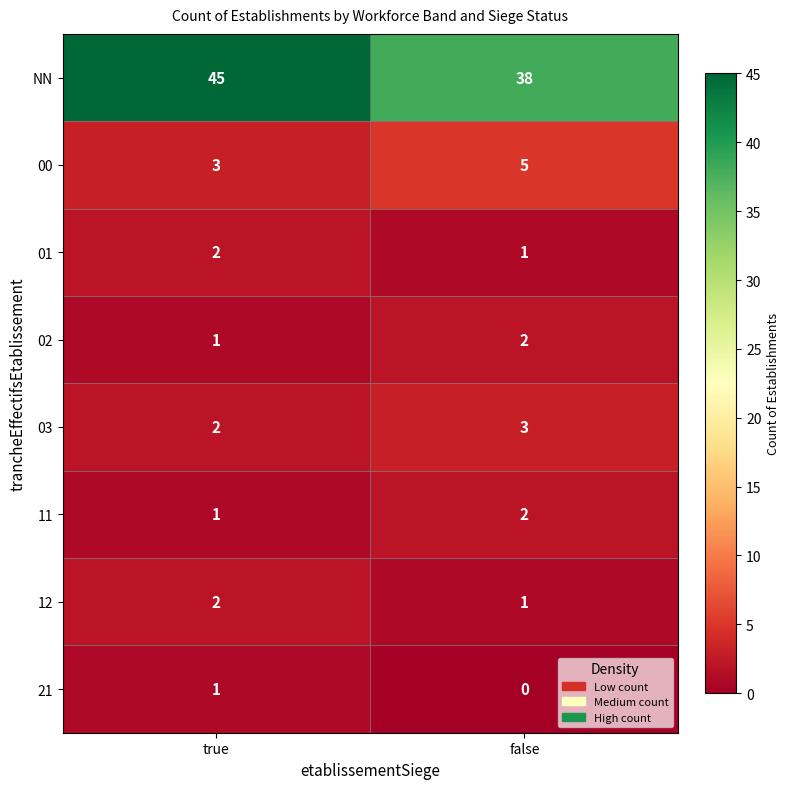

Which series has the widest spread of values?

NN